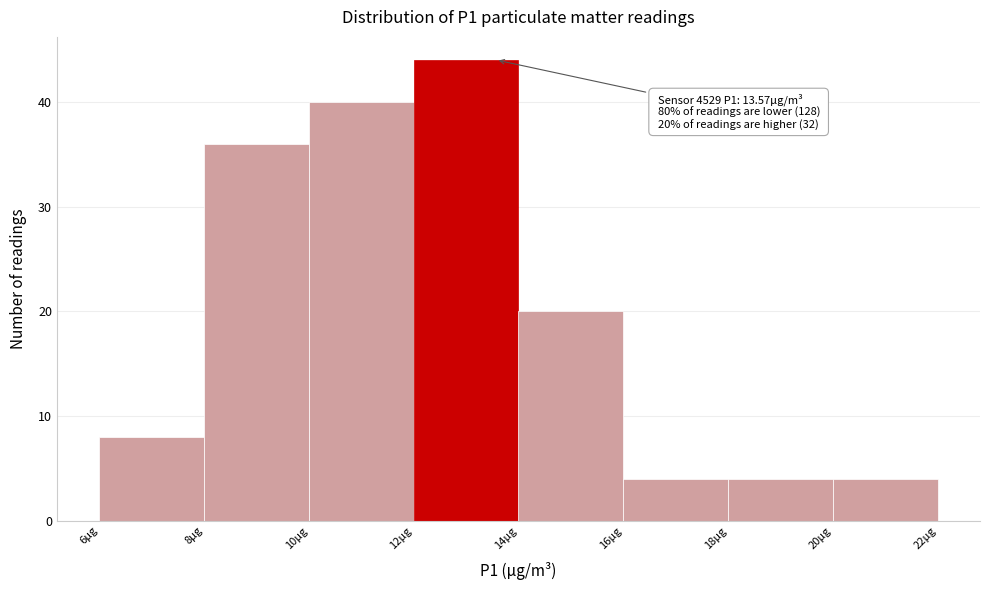

Which range on the x-axis has the tallest bar?

12 to 14